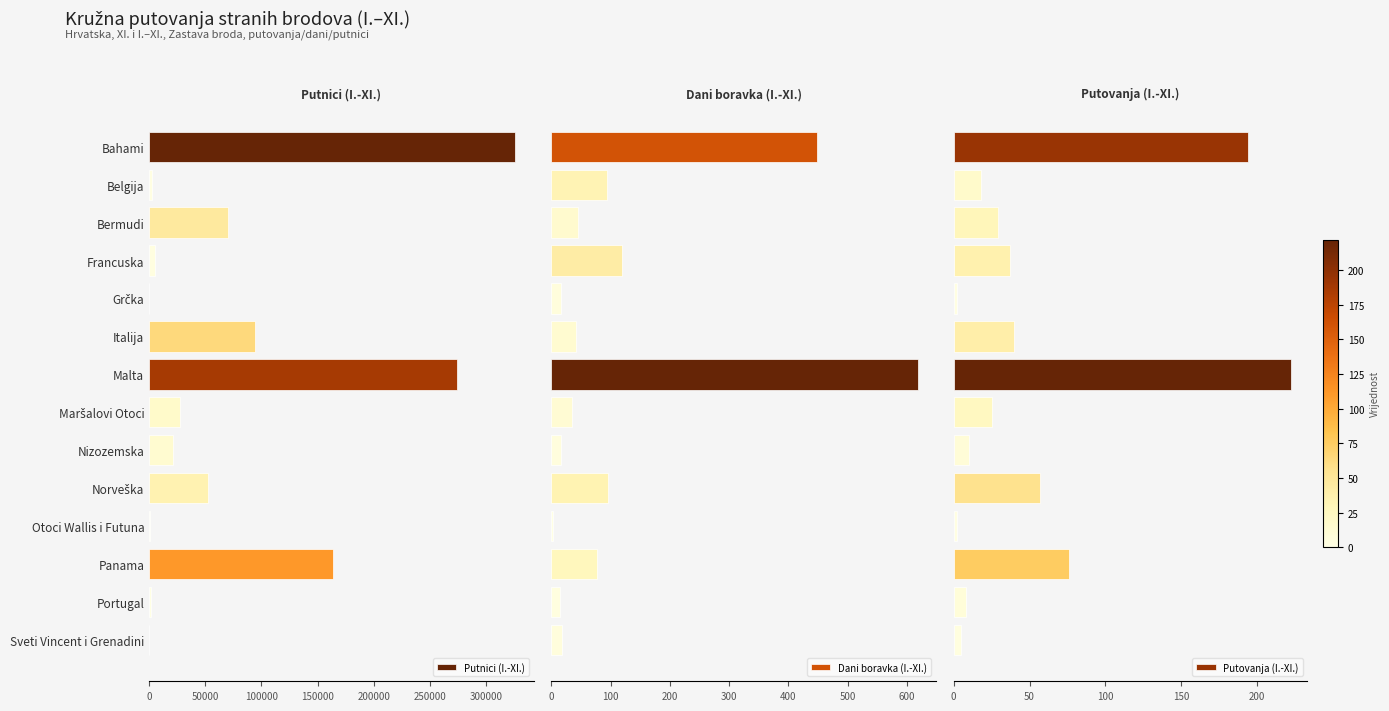

What is the sum of all Putnici (I.-XI.) values?

1040928